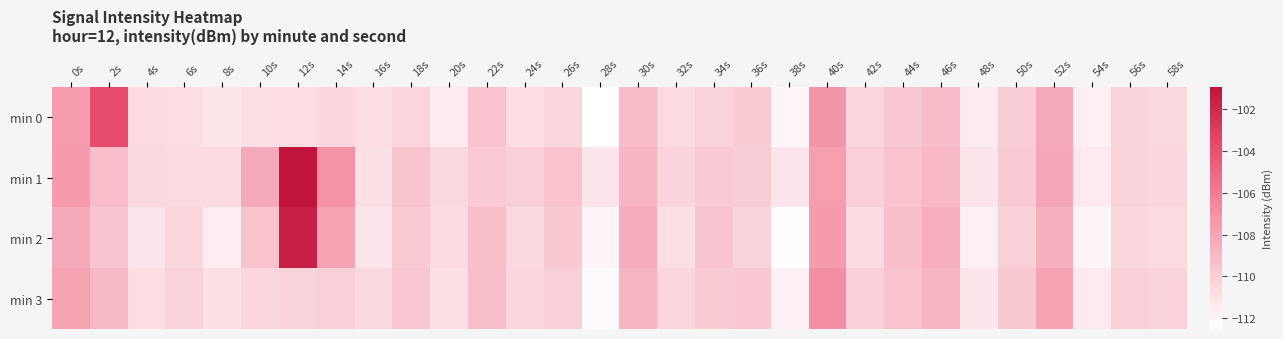

How many distinct data groups are displayed?

4